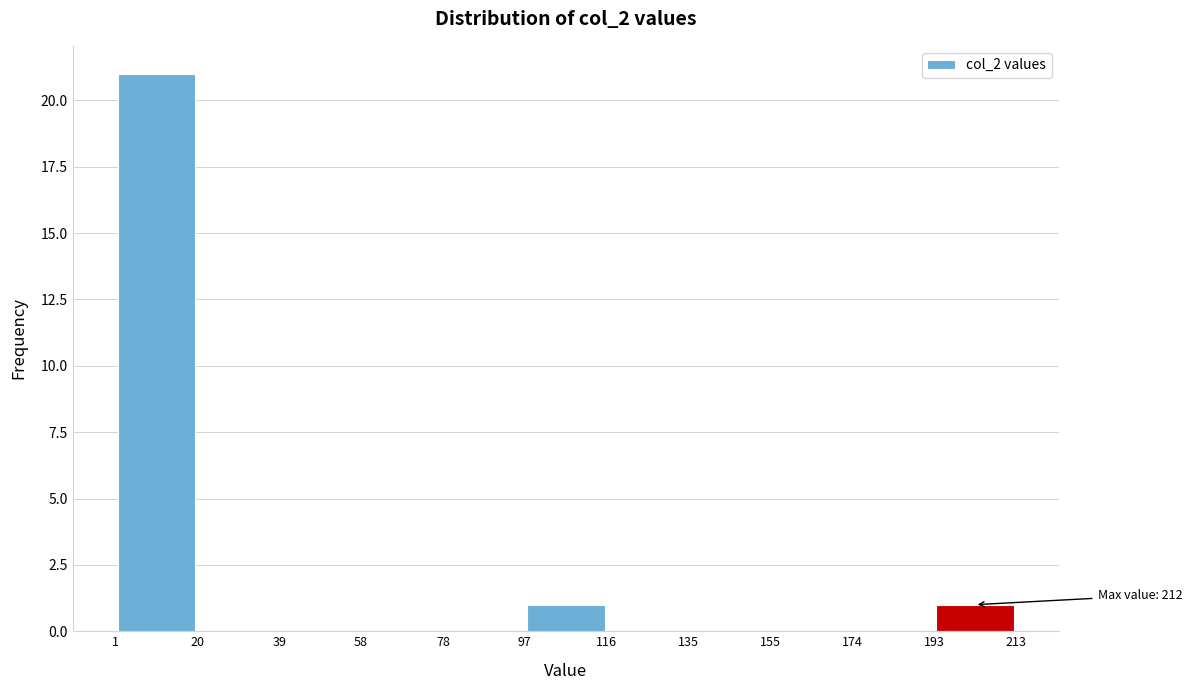

Over which range of the x-axis is the bar tallest?

1 to 20